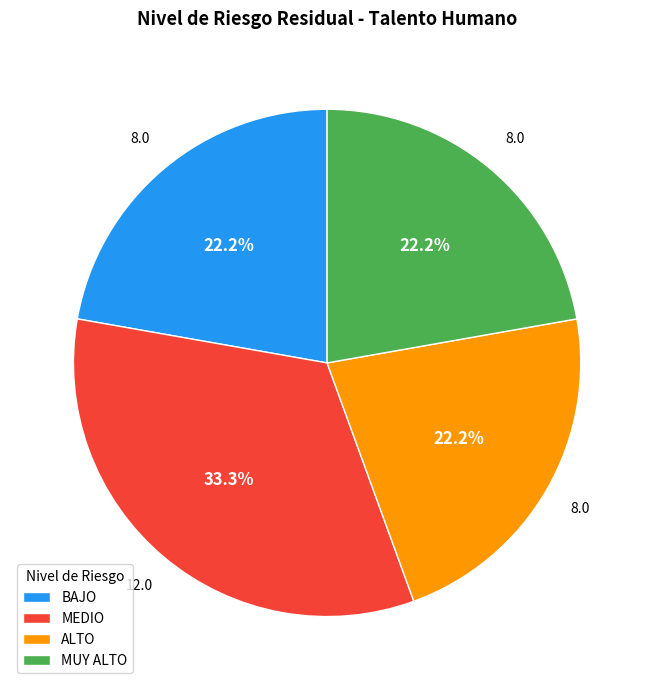

To the nearest percent, what is the average slice percentage?

25%